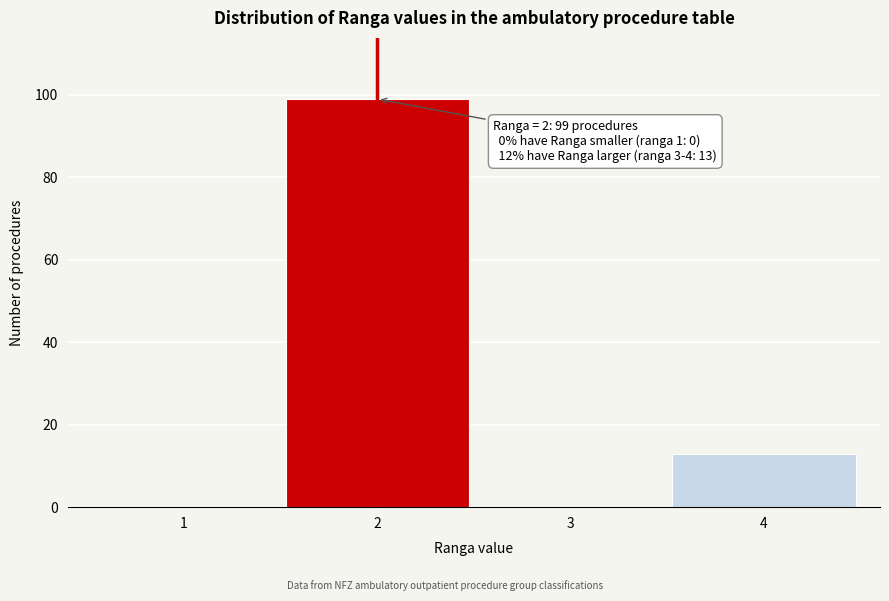

Reading left to right, list all the values displayed in this chart.

1=0	2=99	3=0	4=13